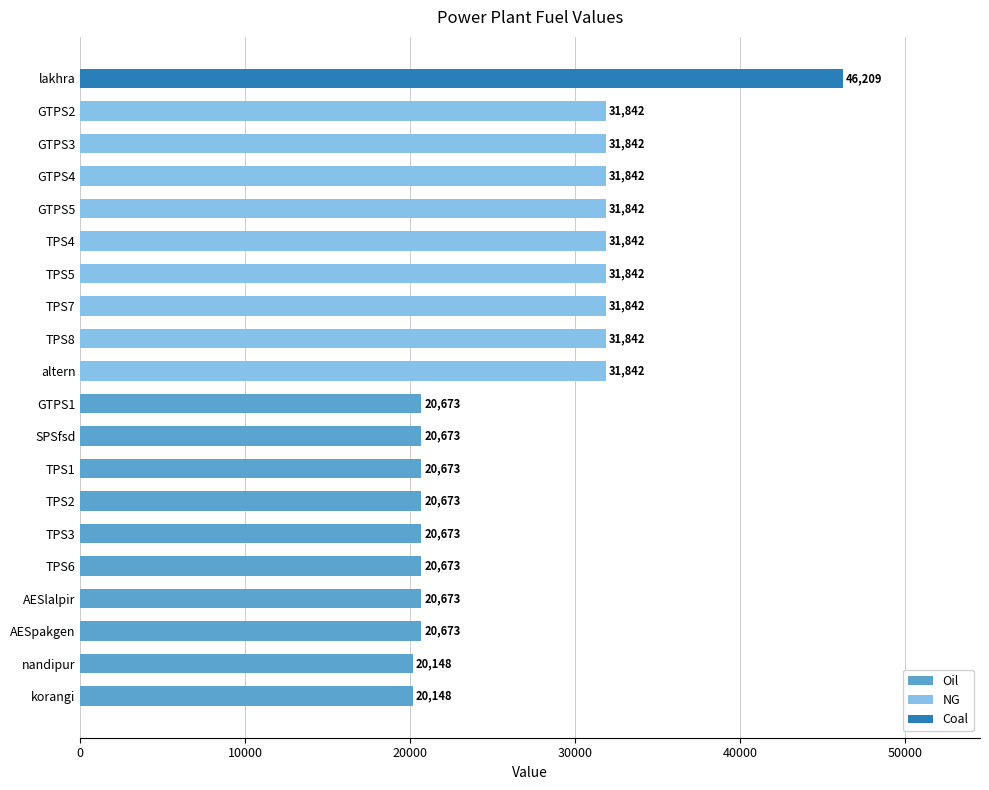

Is it true that Oil equals 20673.6 at SPSfsd?

True